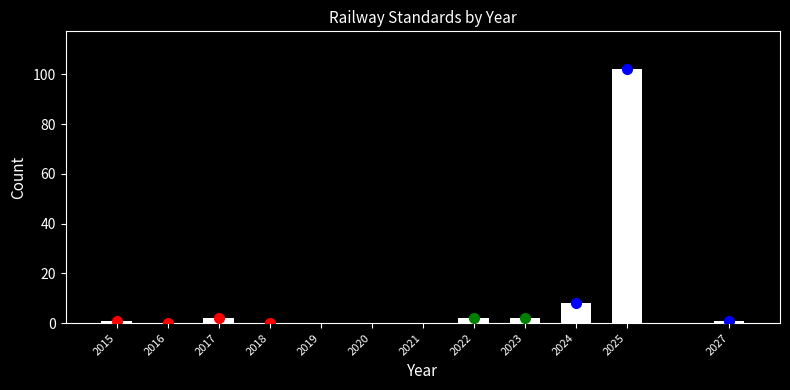

Reading left to right, transcribe all the data shown in this chart.

2015=1	2016=0	2017=2	2018=0	2019=0	2020=0	2021=0	2022=2	2023=2	2024=8	2025=102	2027=1